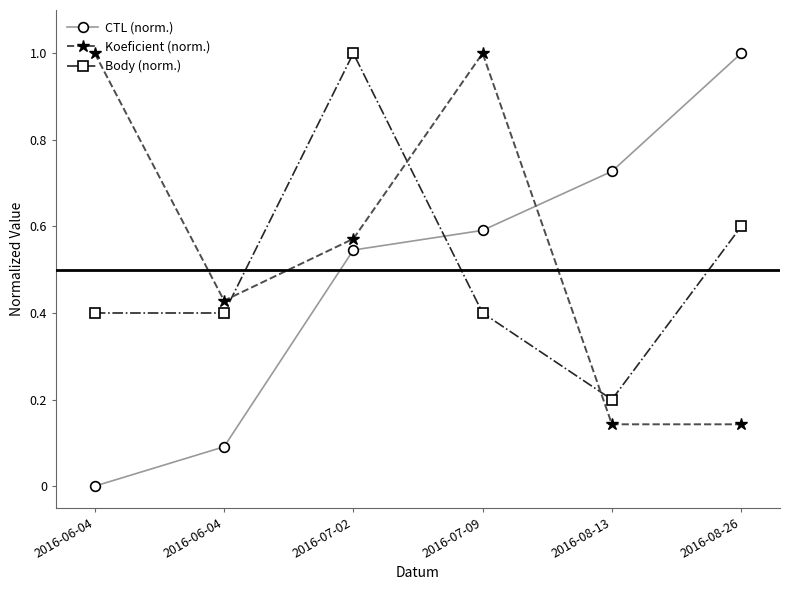

What is the difference between the second highest and second lowest values in the Body (norm.) series?

0.2